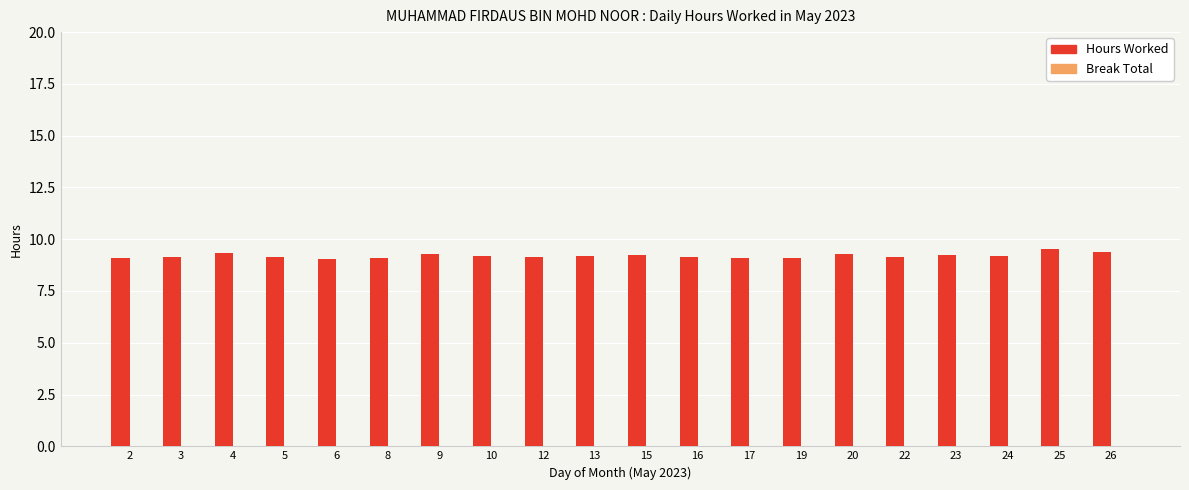

What is the ratio of the value at 2 to the value at 5?

1.0